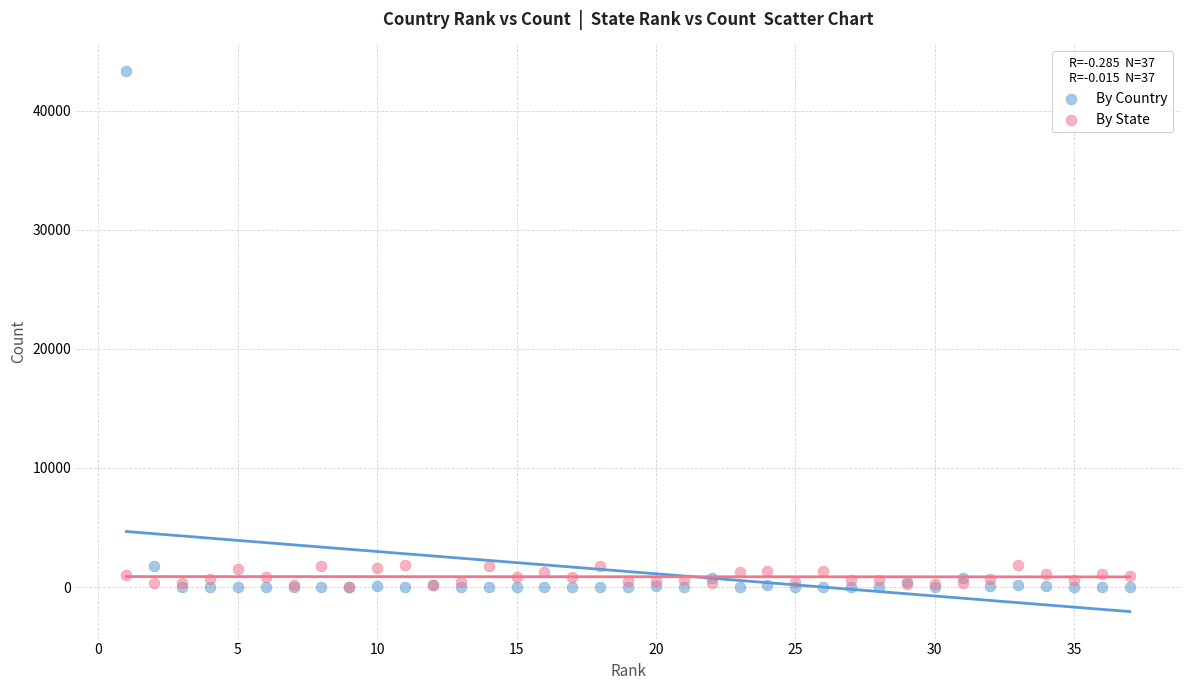

What are all the series names shown in the legend?

By Country, By State